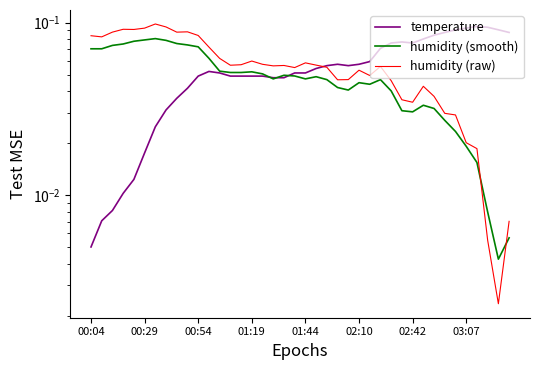

Is the value of temperature at 01:44 greater than the value of humidity (smooth) at 17?

No